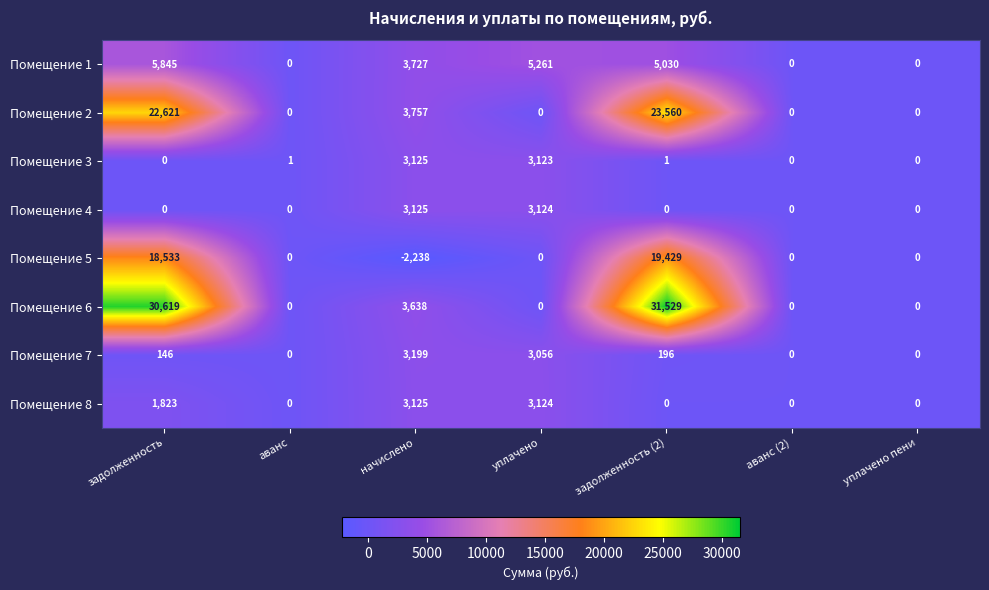

At how many categories does at least one series exceed 6034?

2